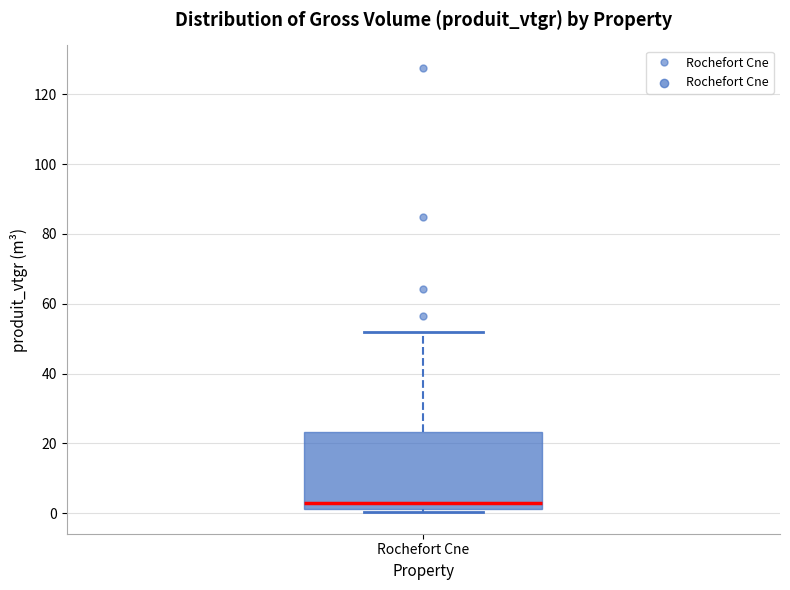

Where is the lower edge of the box for Rochefort Cne on the y-axis? The values are not printed on the chart, so give them approximately, as read against the axis.

2